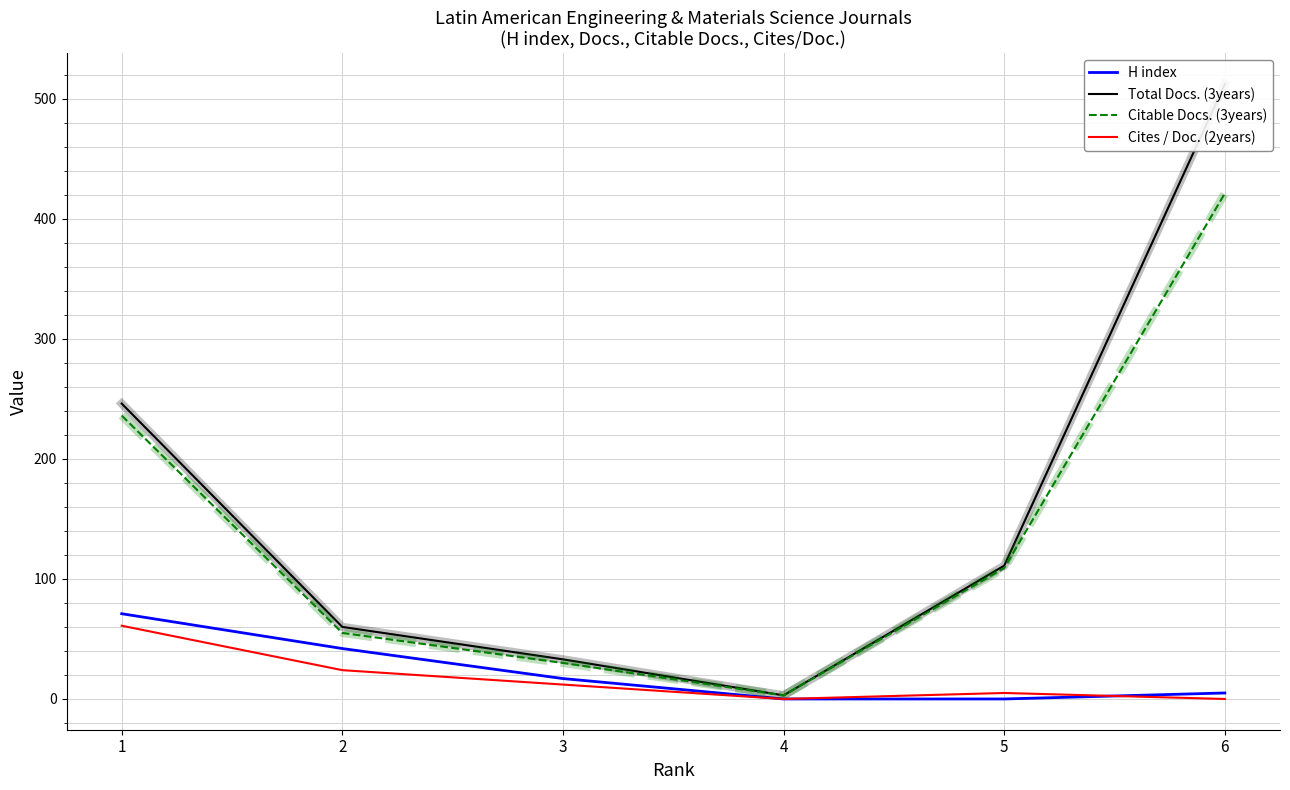

How many data points in Cites / Doc. (2years) are less than 12?

3